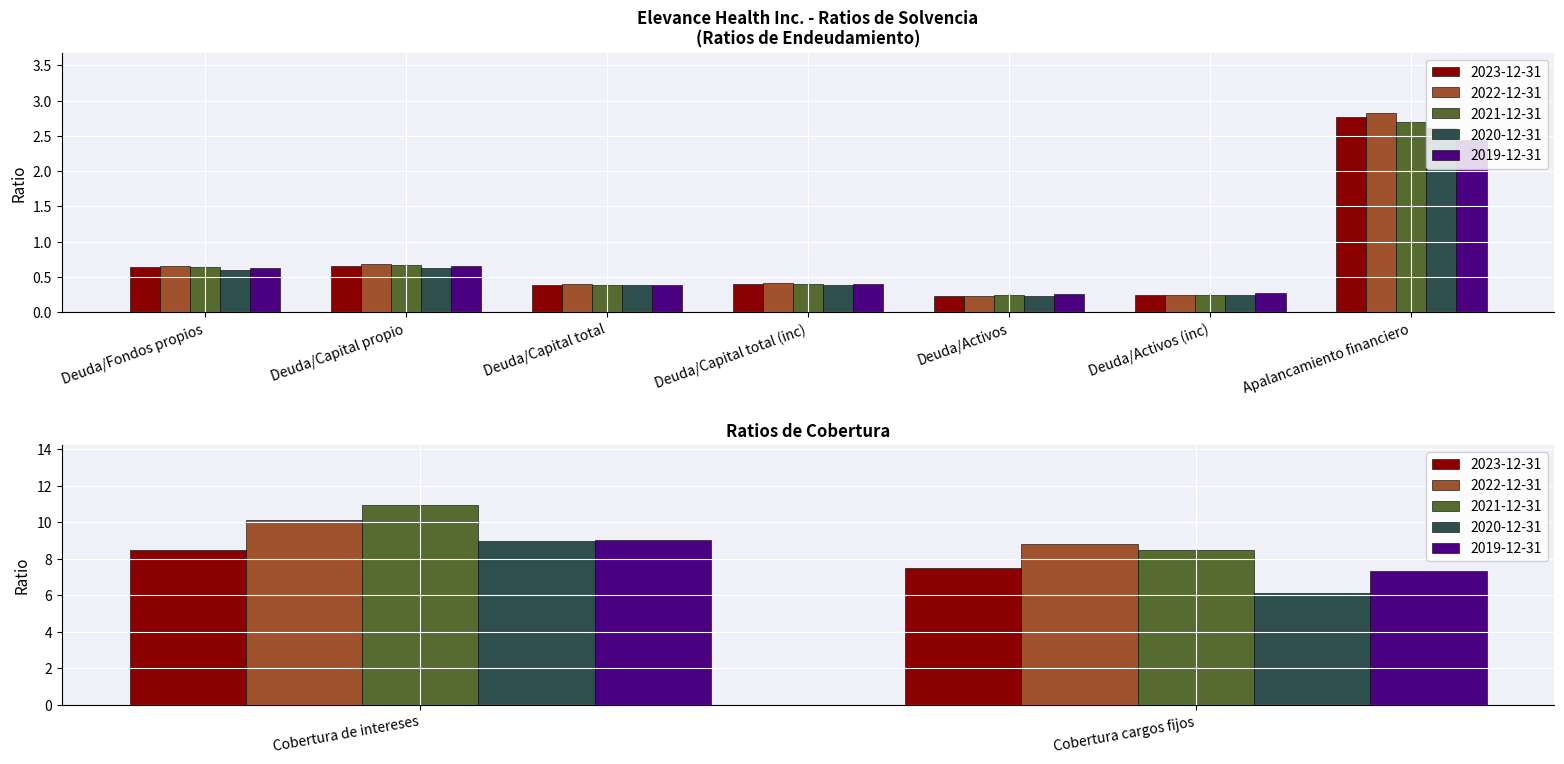

What is the value of the 2020-12-31 bar at the 6th from the left?

0.2